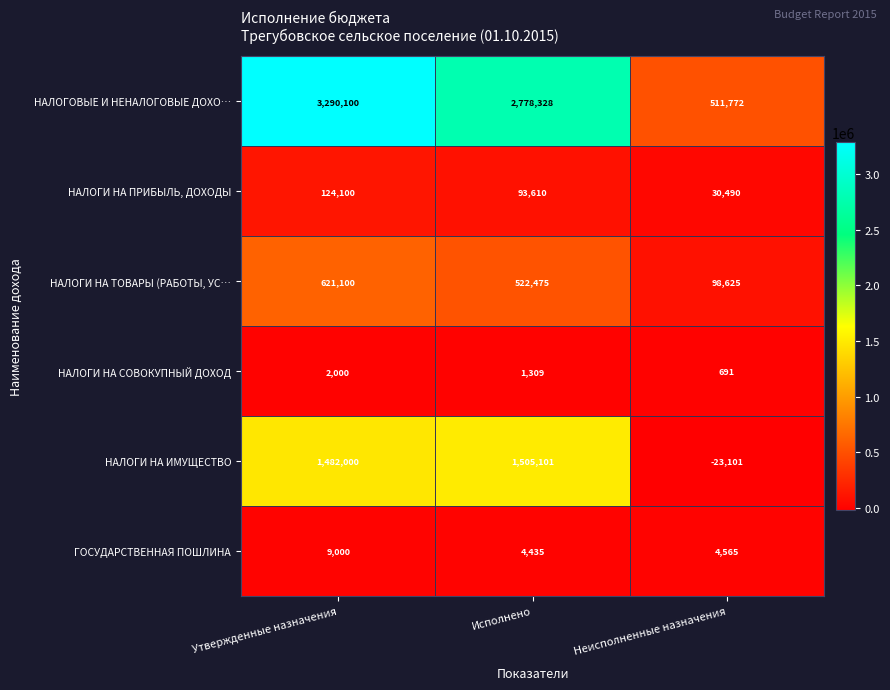

What is the difference between the ГОСУДАРСТВЕННАЯ ПОШЛИНА values at Утвержденные назначения and Исполнено?

4565